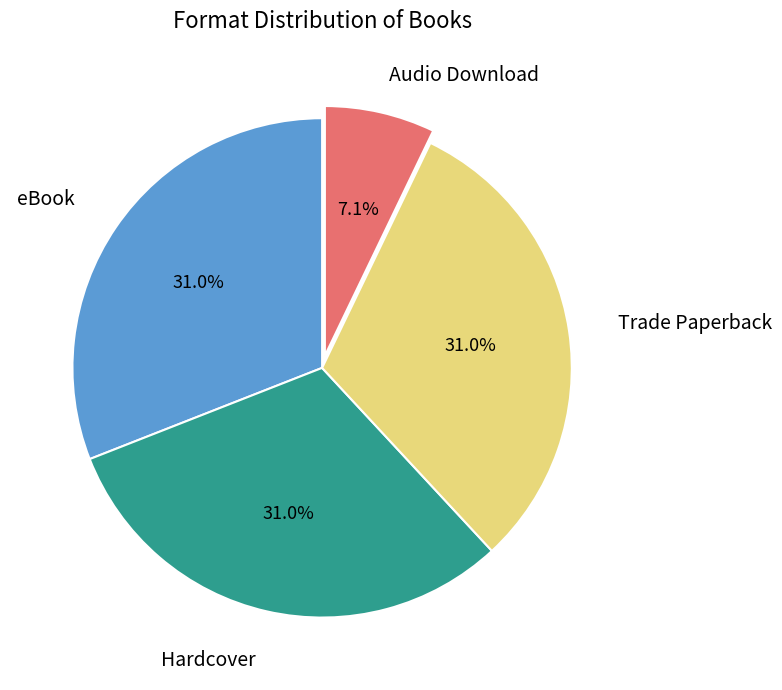

Does any single category account for the majority?

No